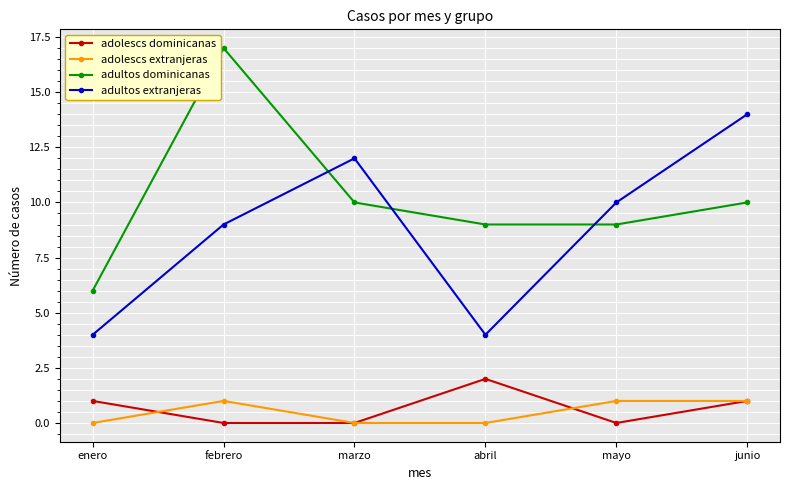

At which category does adultos dominicanas reach its first local peak?

febrero